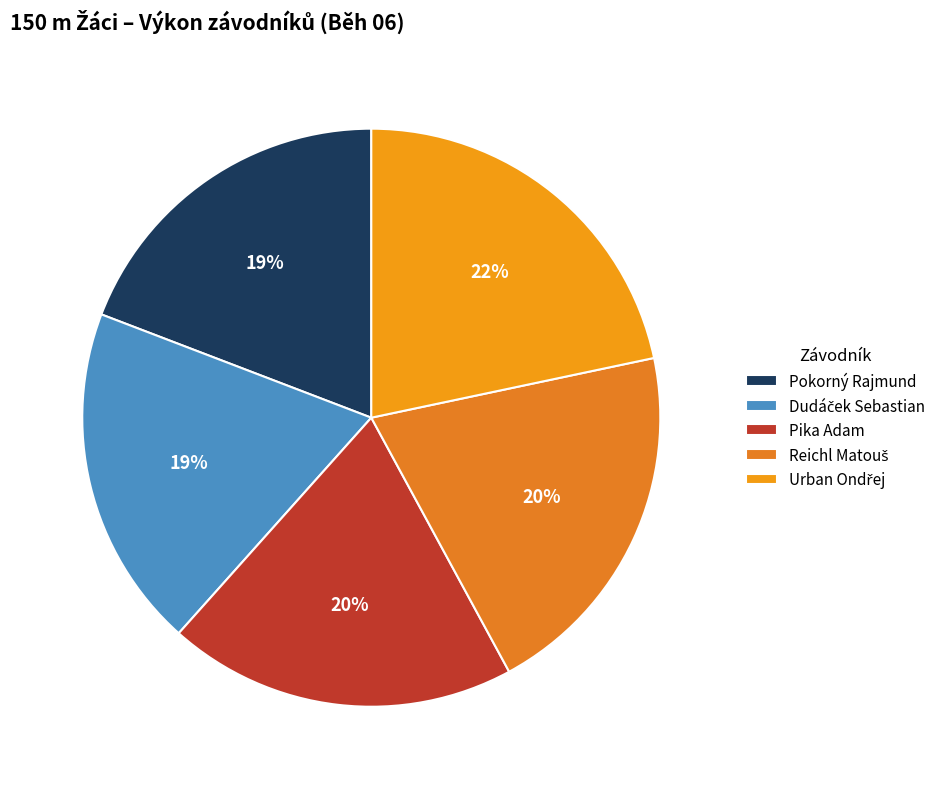

What is the largest slice in the pie chart?

Urban Ondřej